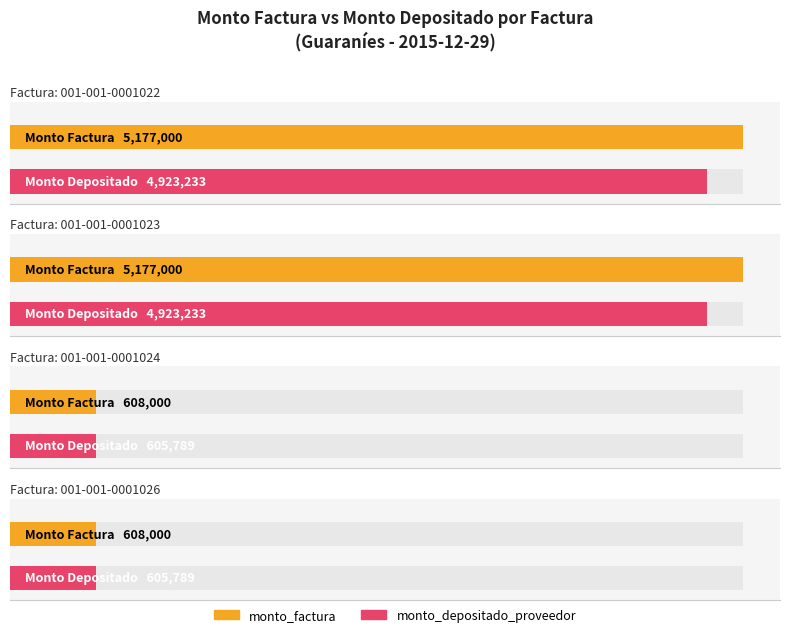

What is the maximum value for monto_factura?

5177000